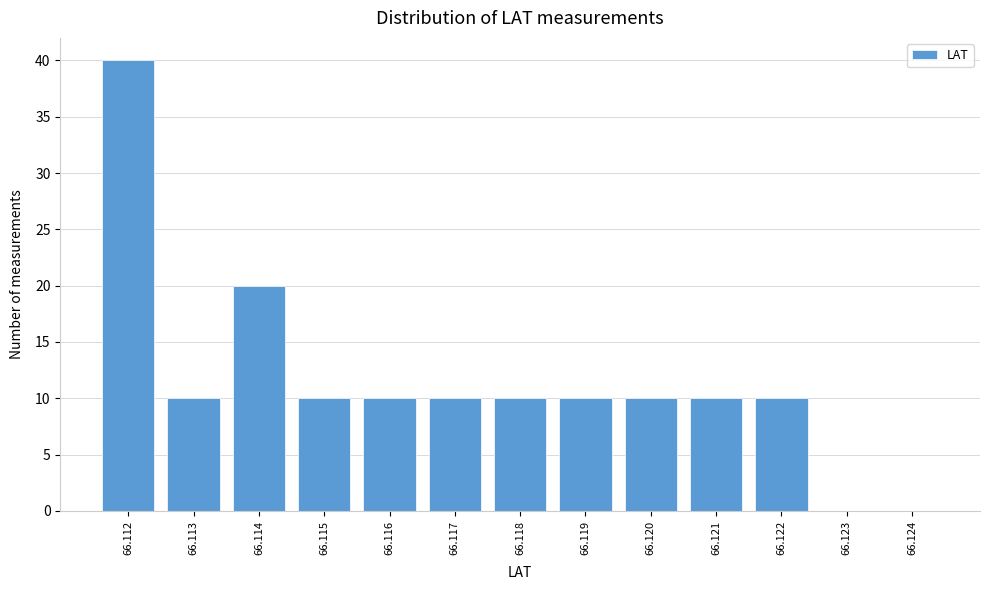

Reading left to right, extract all data points from this chart.

66.112=40	66.113=10	66.114=20	66.115=10	66.116=10	66.117=10	66.118=10	66.119=10	66.120=10	66.121=10	66.122=10	66.123=0	66.124=0